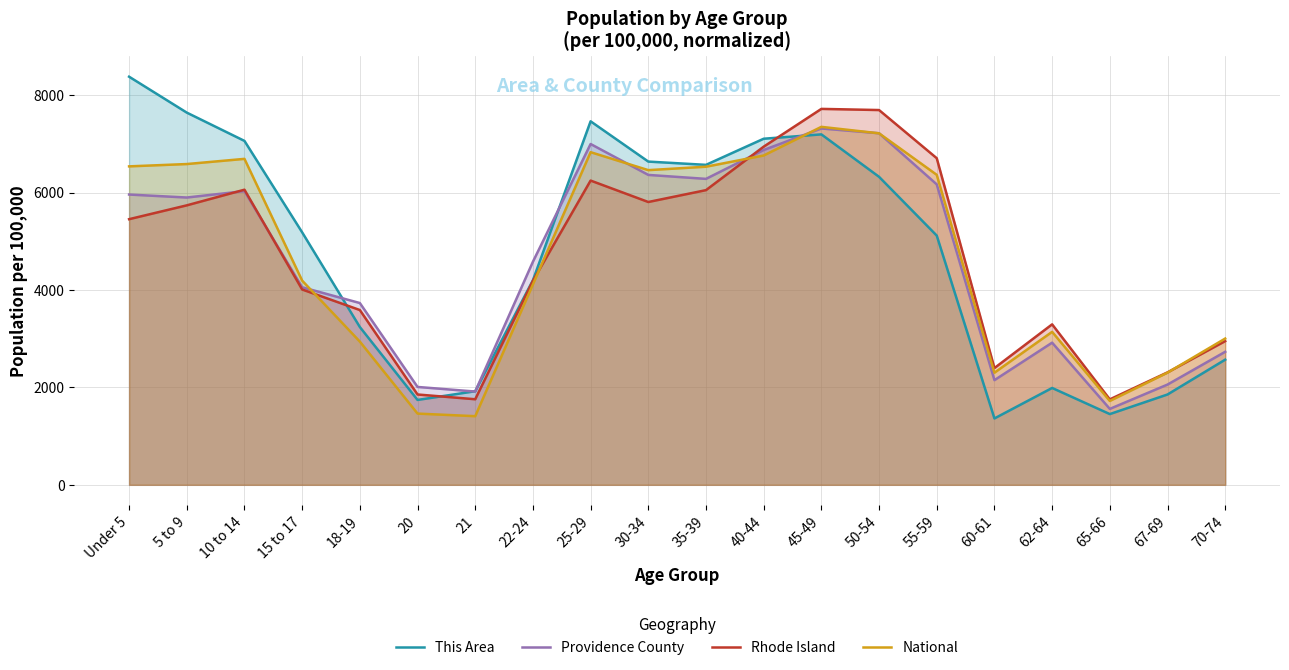

What is the minimum value shown in the chart?

1364.0